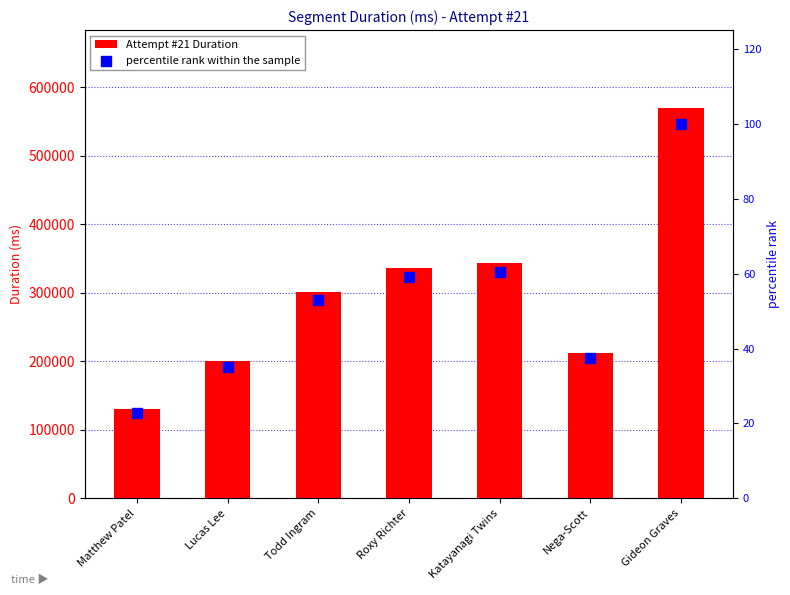

What is the total value across all series at Lucas Lee?

200360.2